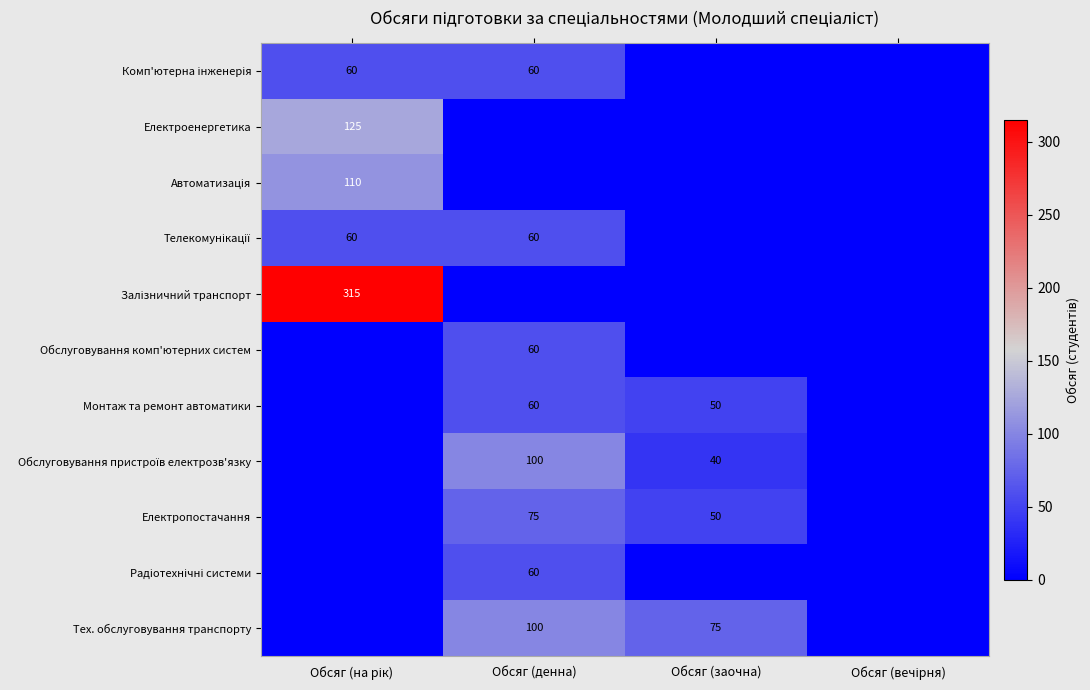

The value of Обслуговування комп'ютерних систем at Обсяг (денна) is 60. True or false?

True